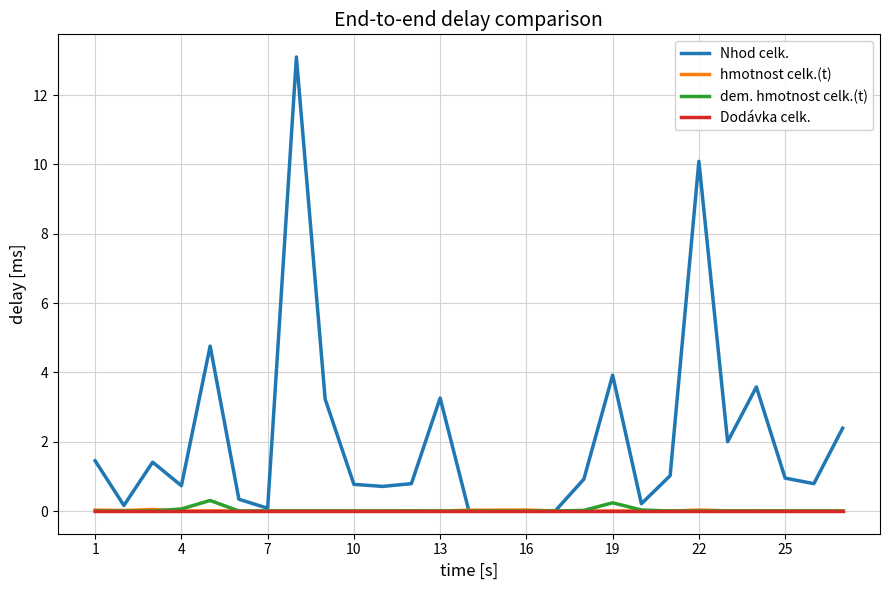

What is the maximum value for Nhod celk.?

13.1